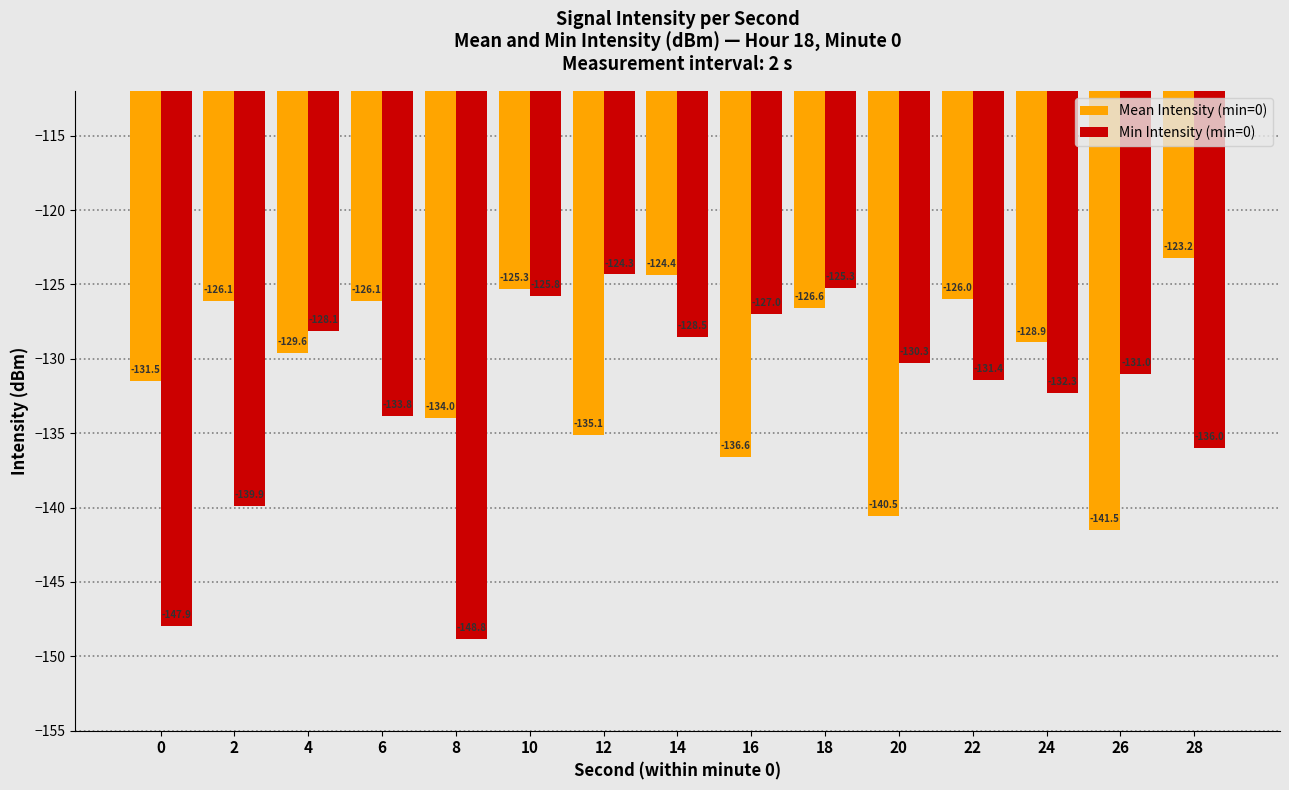

Is the value of Min Intensity (min=0) at 12 greater than the value of Mean Intensity (min=0) at 10?

Yes